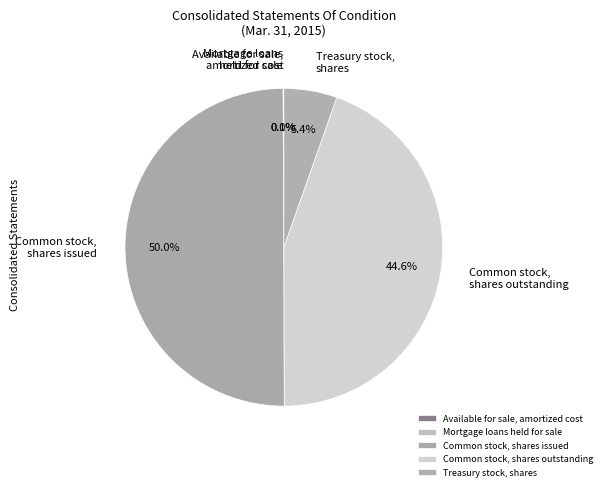

Which slice is the largest?

Common stock, shares issued